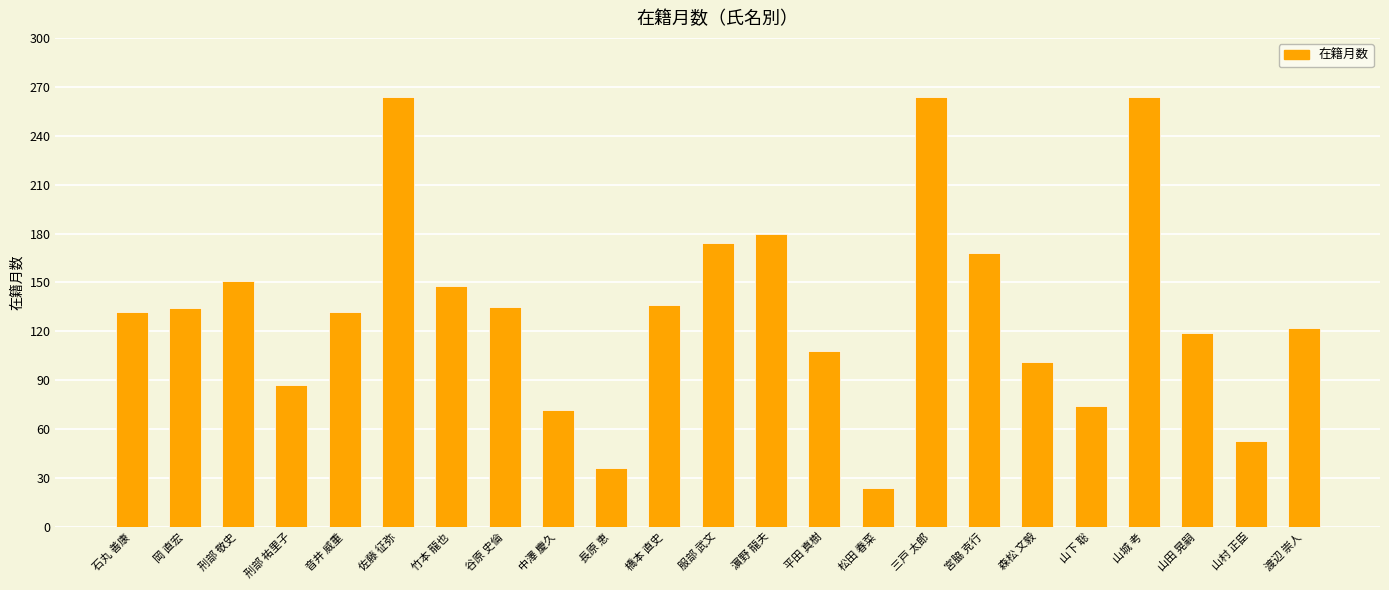

Read the value at 佐藤 征弥.

264